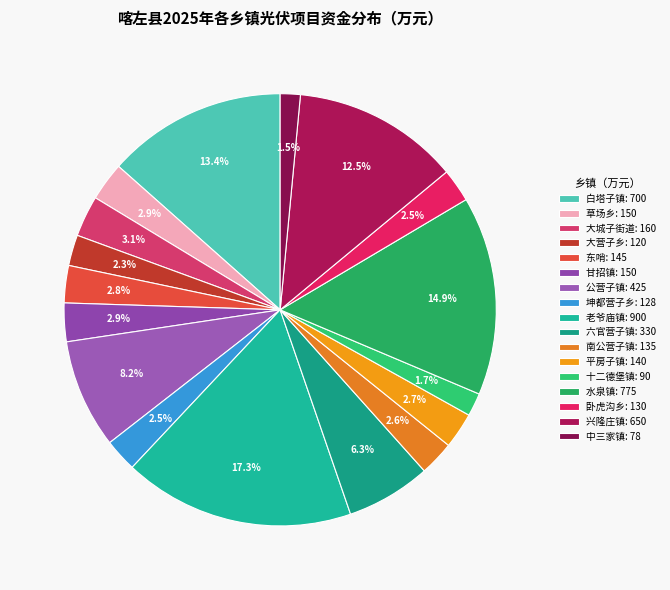

Is 公营子镇 the majority of the pie?

No